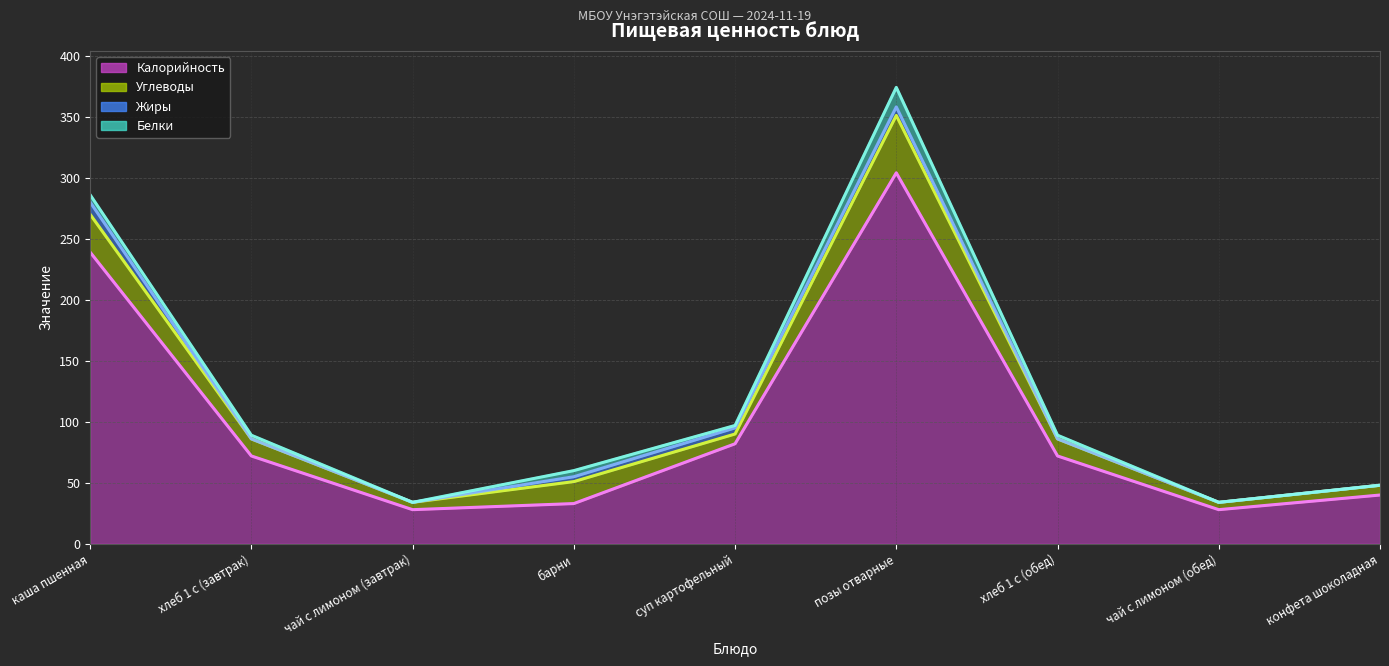

How many interior local valleys does the Белки series have?

2